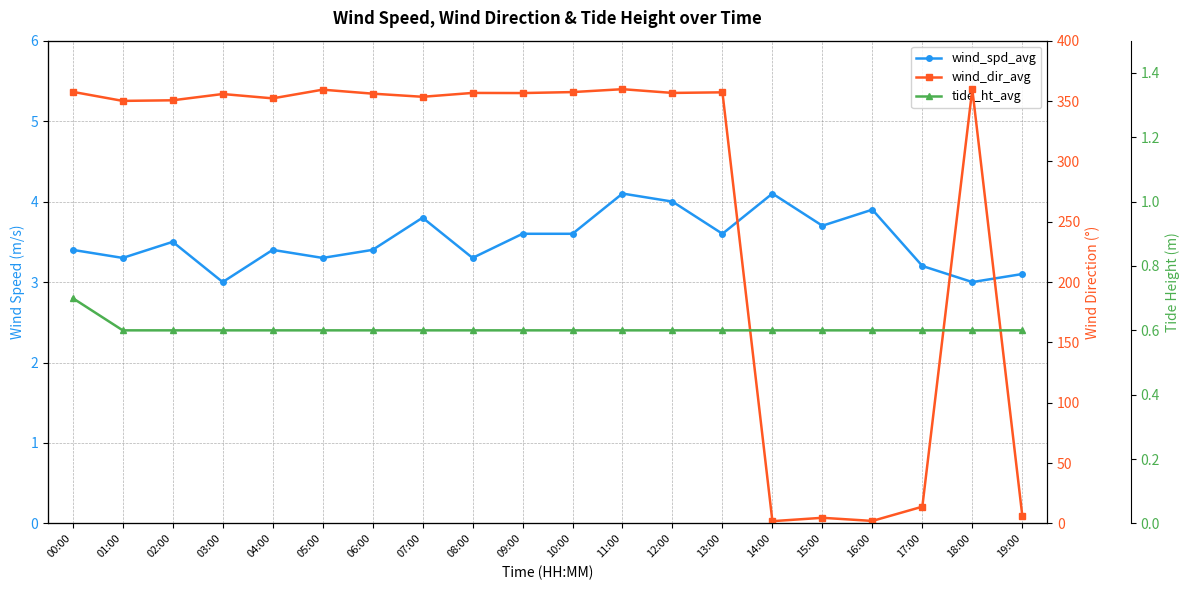

What is the value of the wind_spd_avg point at the 17th from the left?

3.9